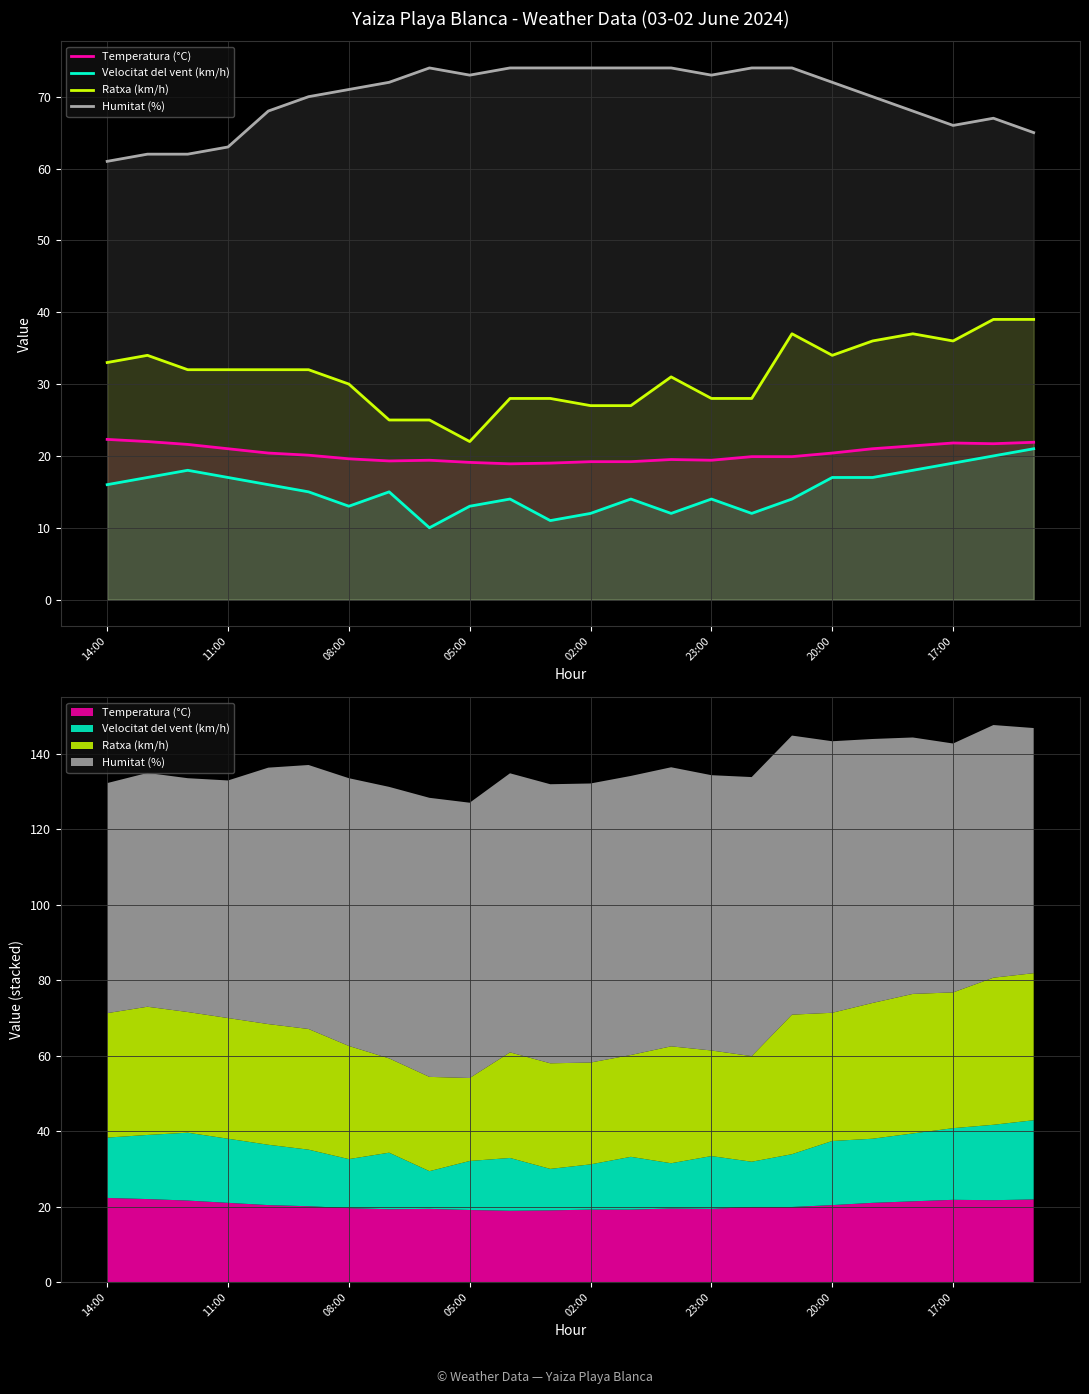

Which category has the lowest value across all series?

8